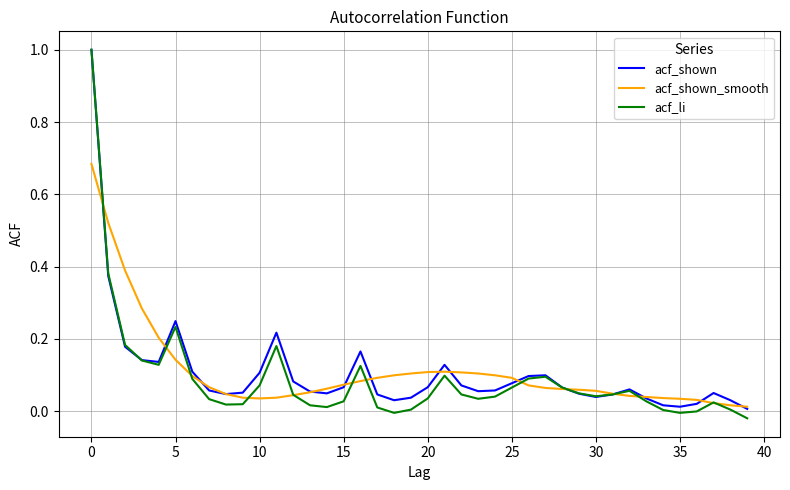

What are all the series names shown in the legend?

acf_shown, acf_shown_smooth, acf_li